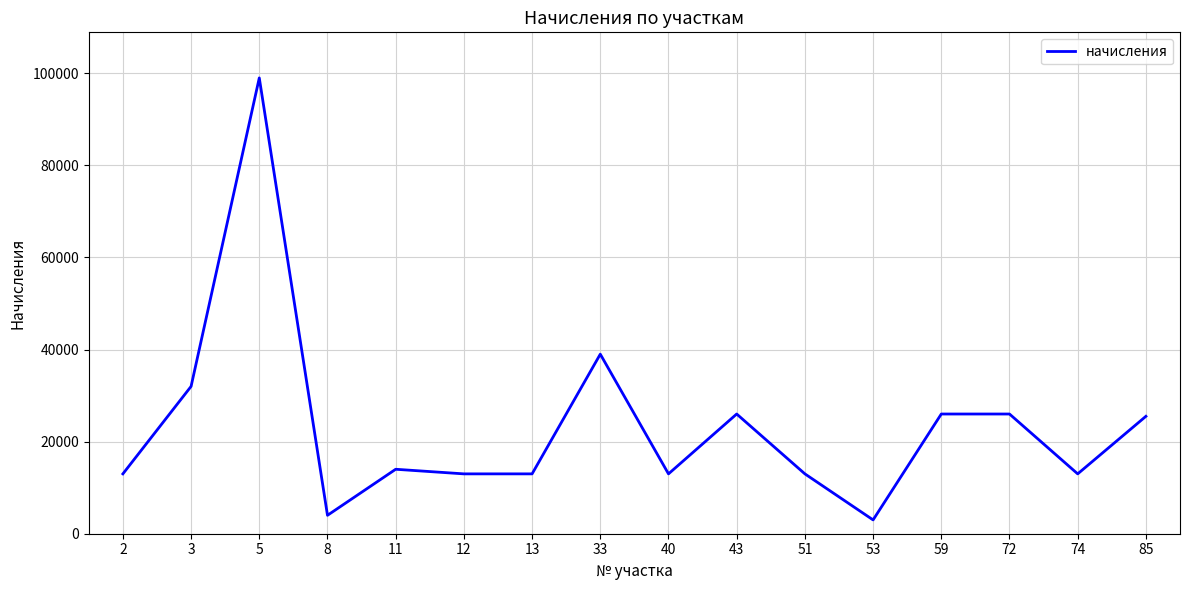

Approximately how many times larger is the value at 8 compared to 74?

0.3